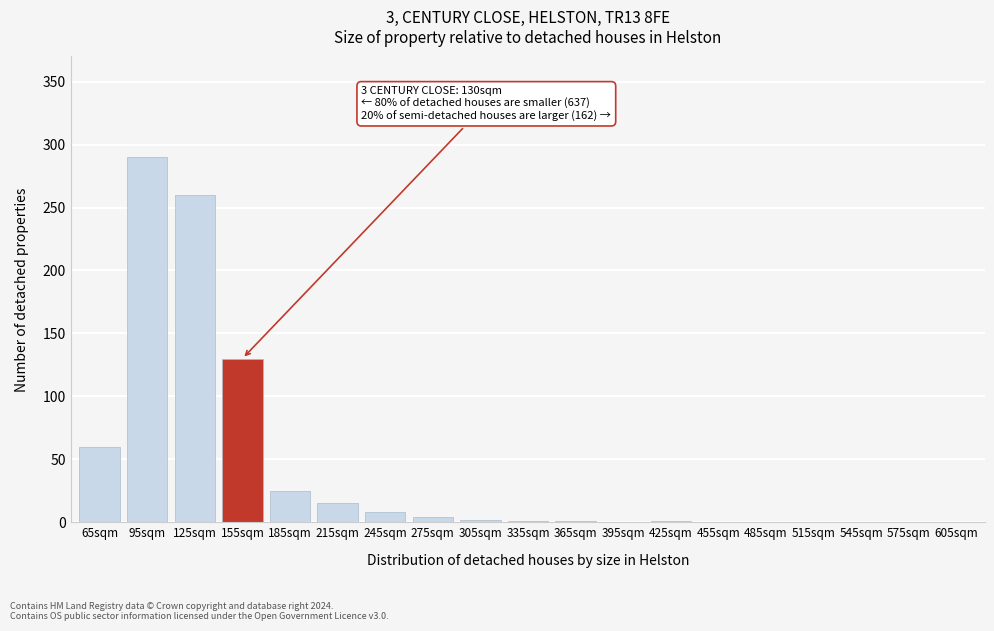

At which label is the value closest to 145?

155sqm